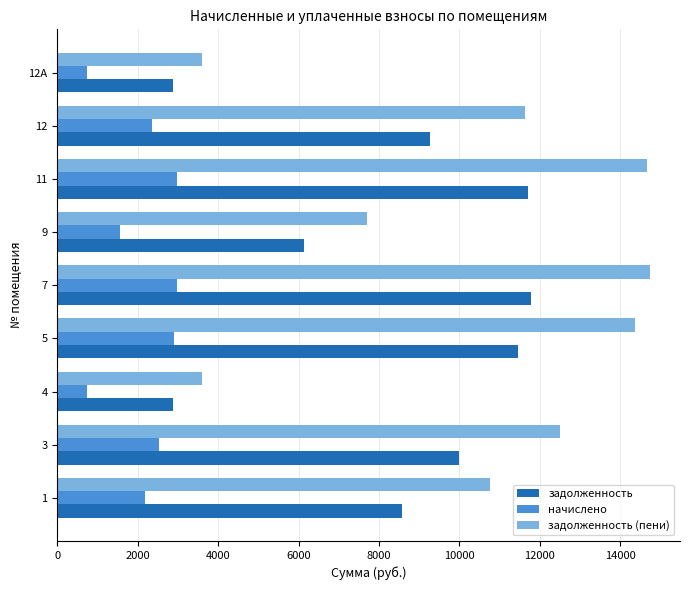

List the series in order of their peak value, highest first.

задолженность (пени), задолженность, начислено